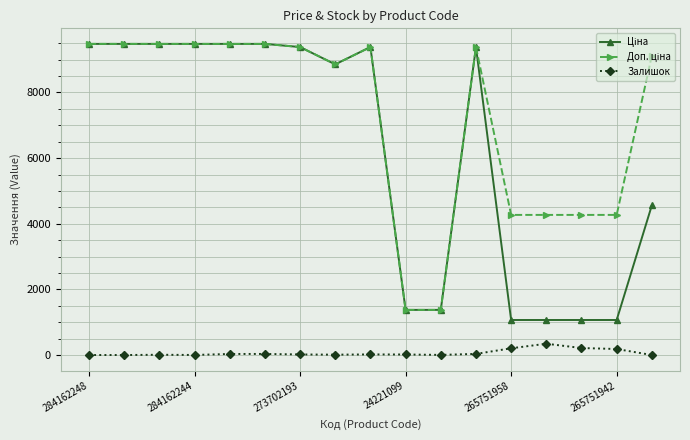

How many values in the Залишок series are below 17?

8